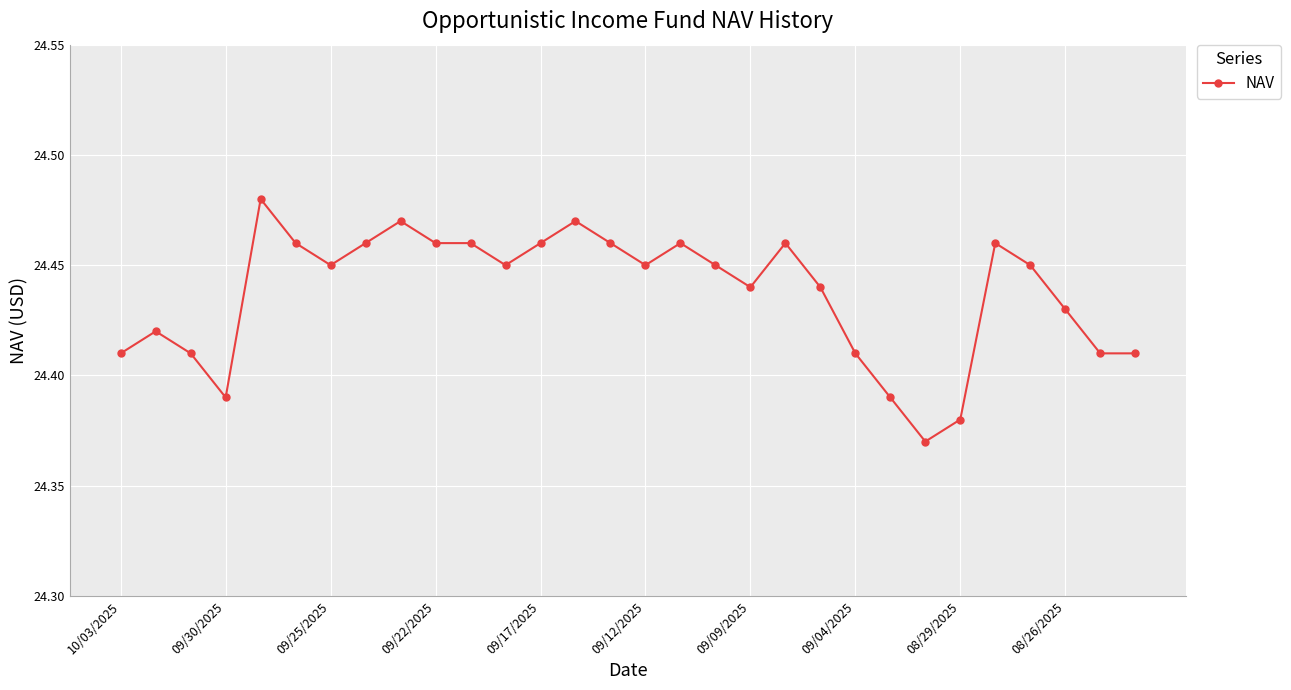

True or false: there are more than 0 points higher than both neighbors.

True